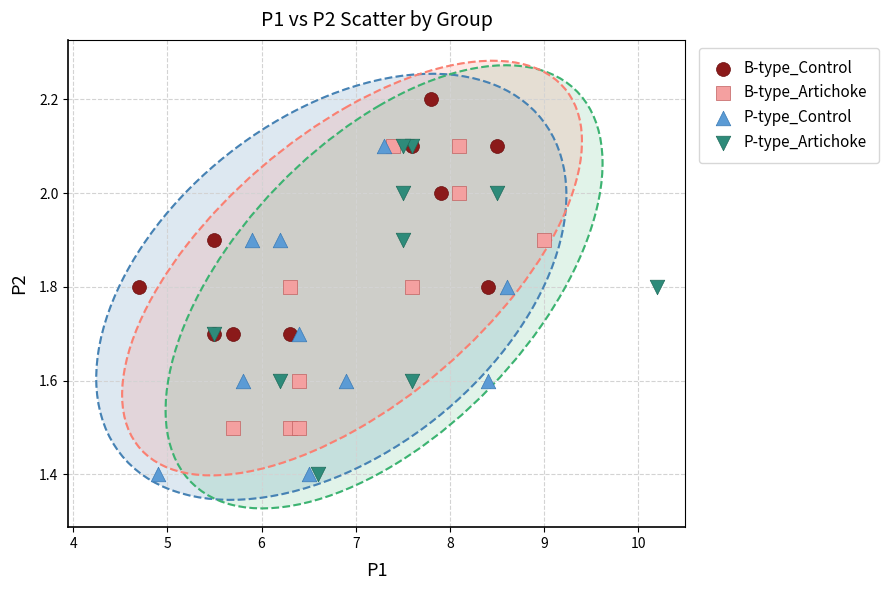

What are all the series names shown in the legend?

B-type_Control, B-type_Artichoke, P-type_Control, P-type_Artichoke